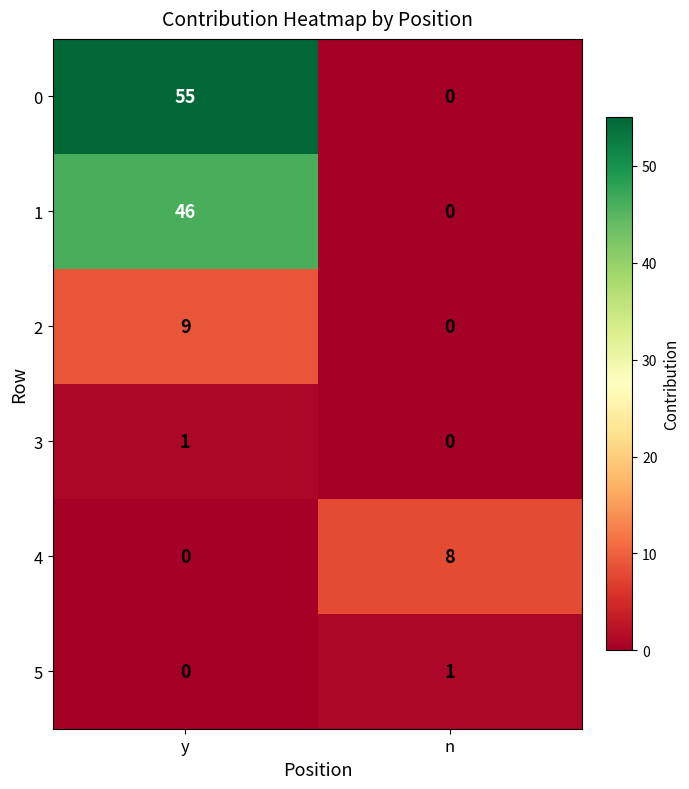

Which series has the widest spread of values?

0